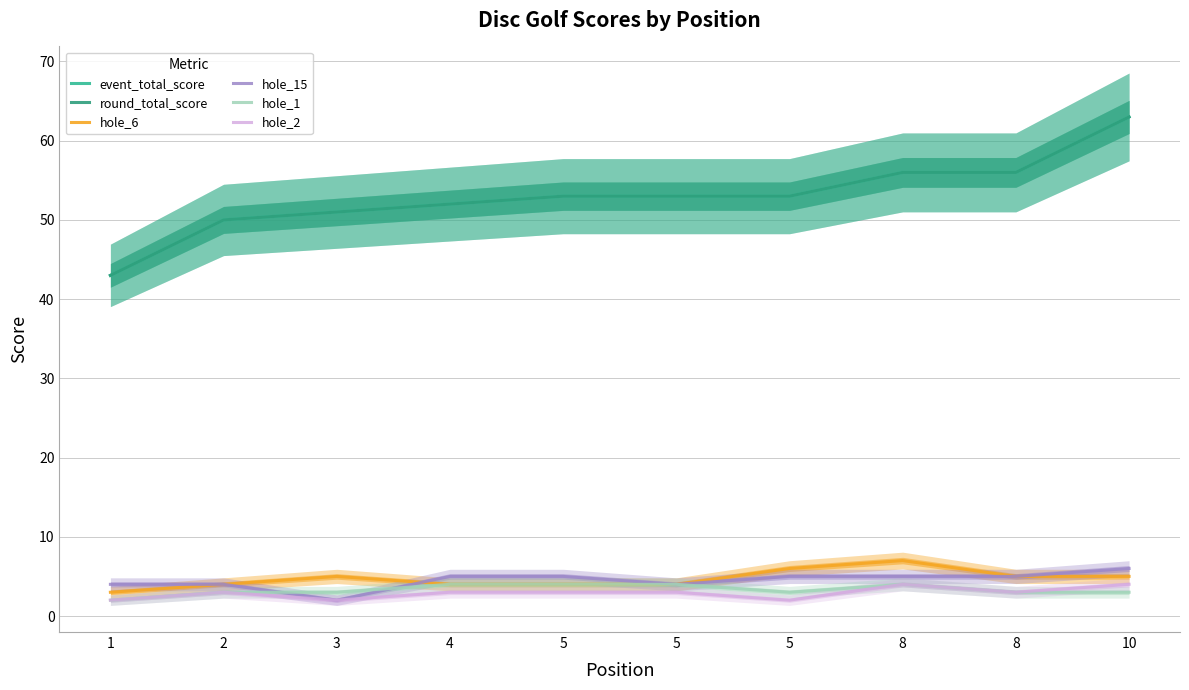

At how many categories does at least one series exceed 51?

7